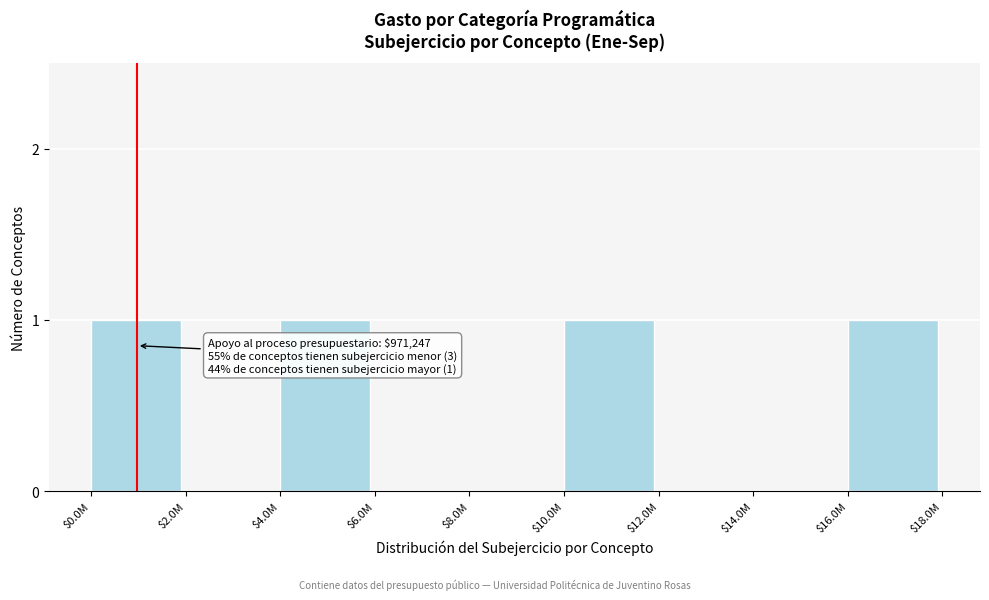

True or false: the data shows 0 at $10.0M.

False